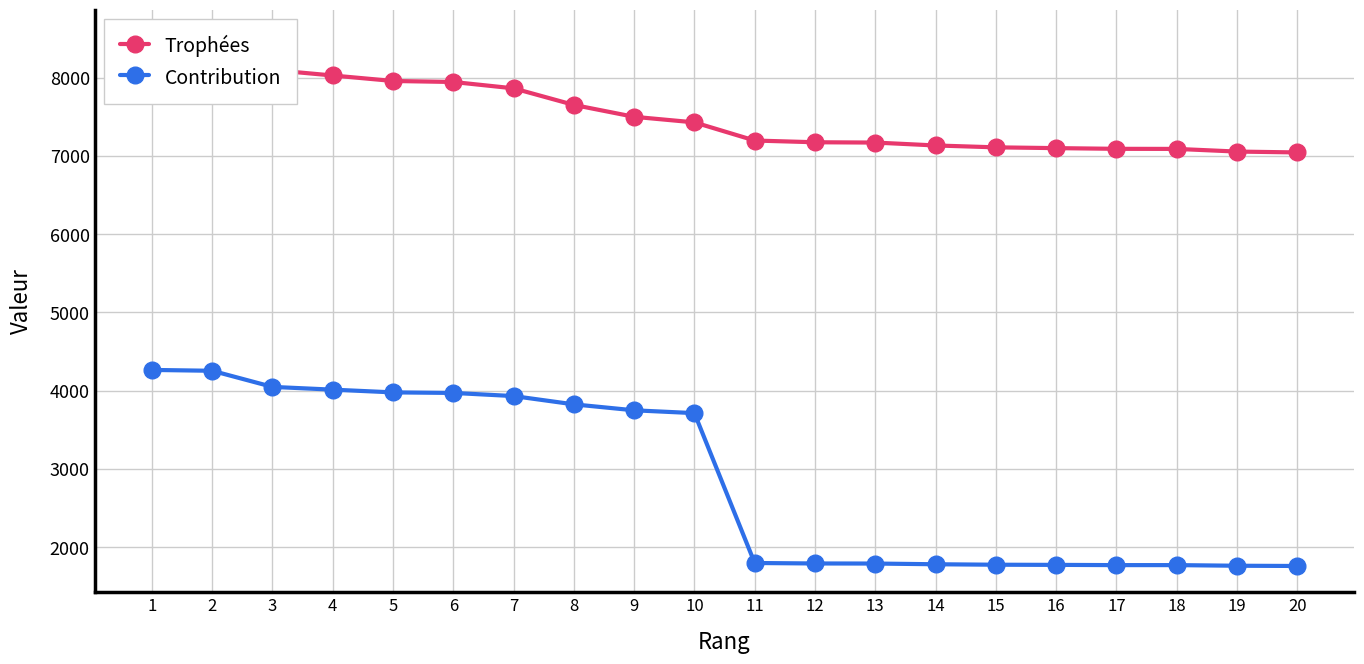

List the series in order of their overall mean, highest first.

Trophées, Contribution